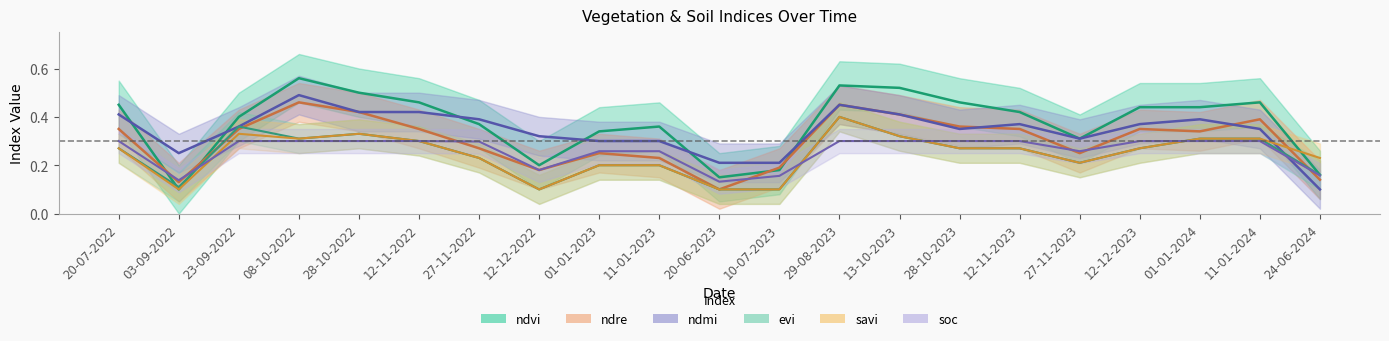

Between 20-06-2023 and 12-11-2023, which series saw the biggest shift?

ndvi